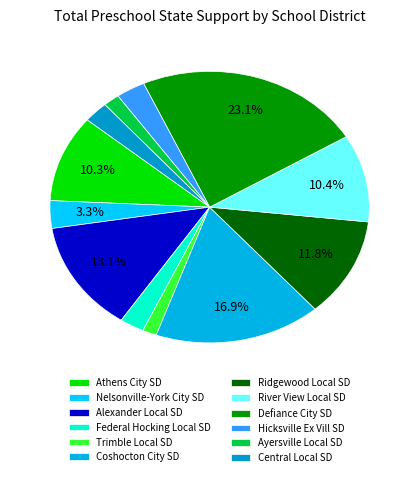

Does Defiance City SD represent more than half of the total?

No